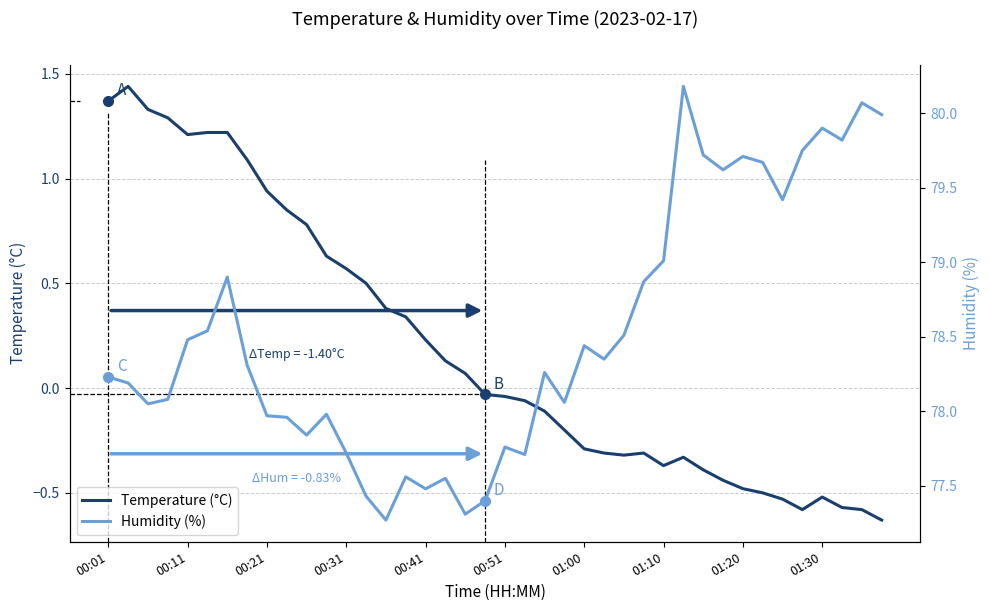

Between 22 and 34, which series saw the biggest shift?

Humidity (%)